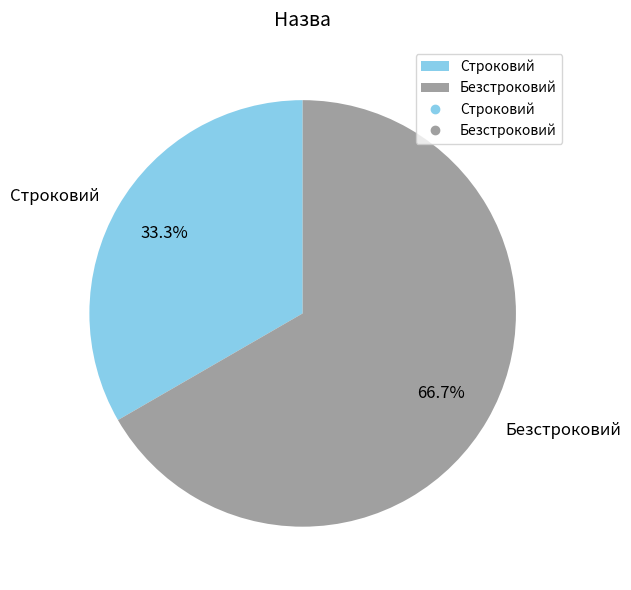

The Безстроковий slice represents 56% of the pie. True or false?

False